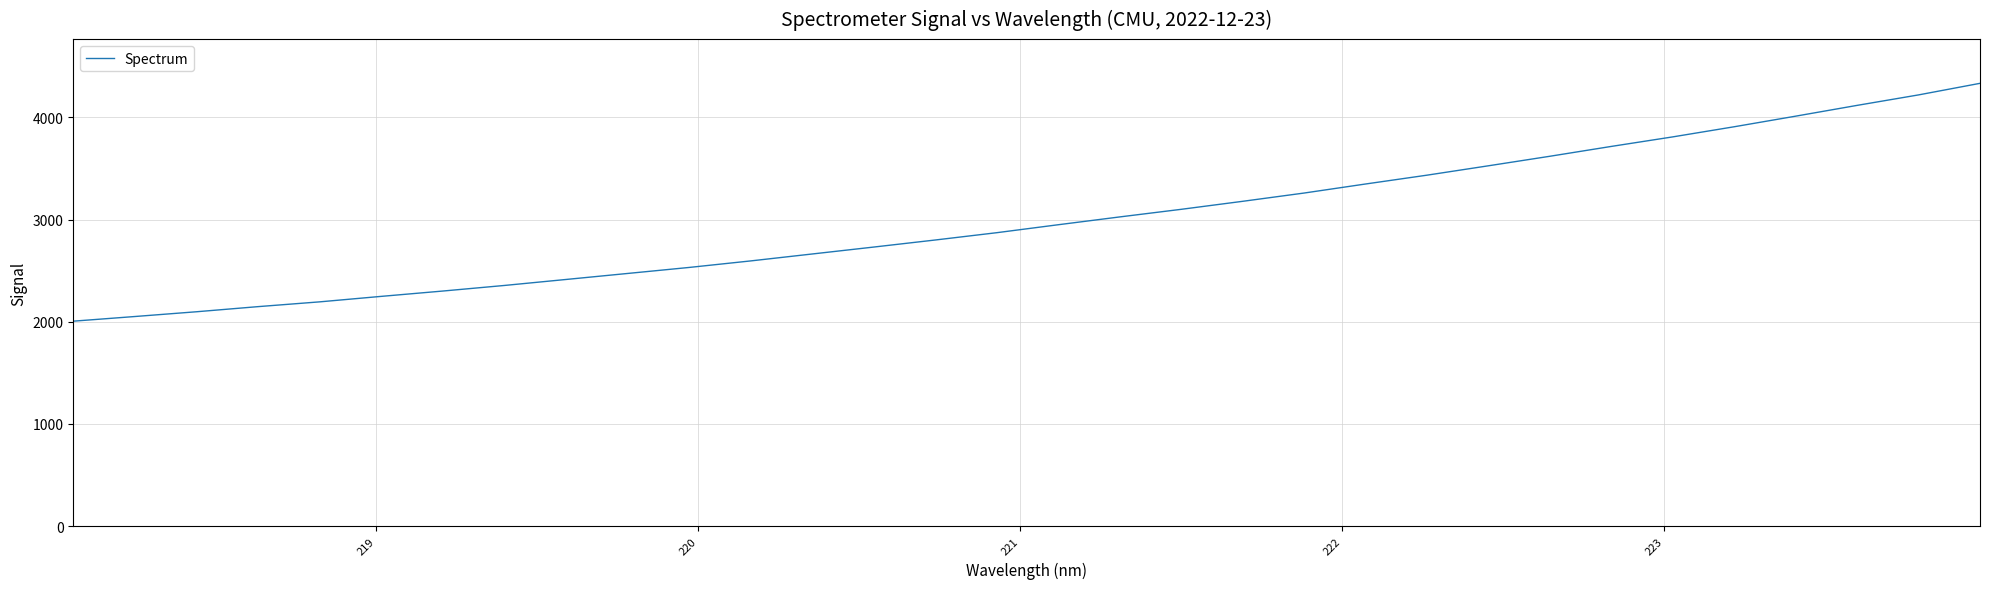

Is this an area chart (filled region under the line)?

No